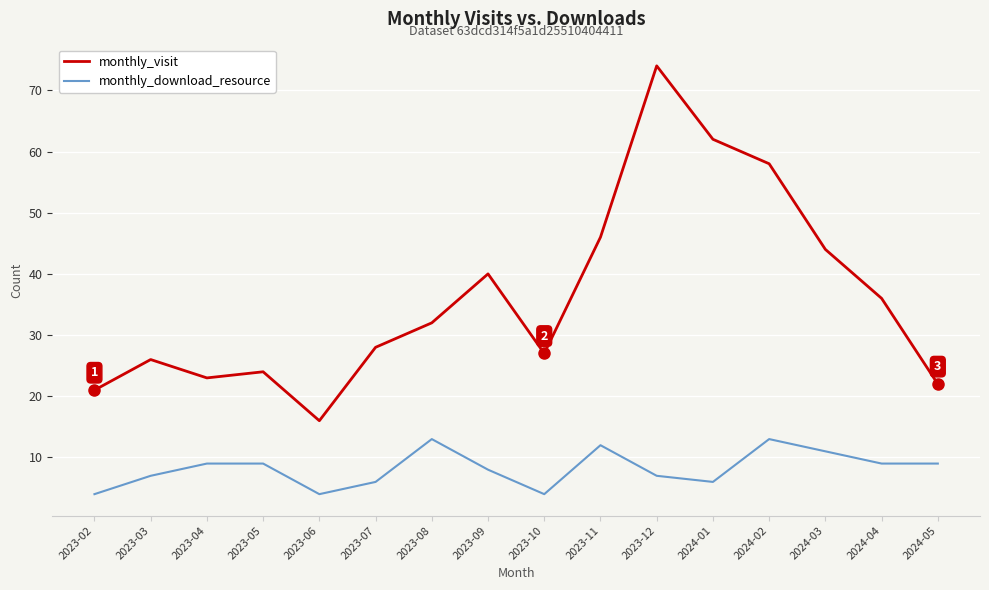

At 2023-03, list the series in order from smallest to largest.

monthly_download_resource, monthly_visit